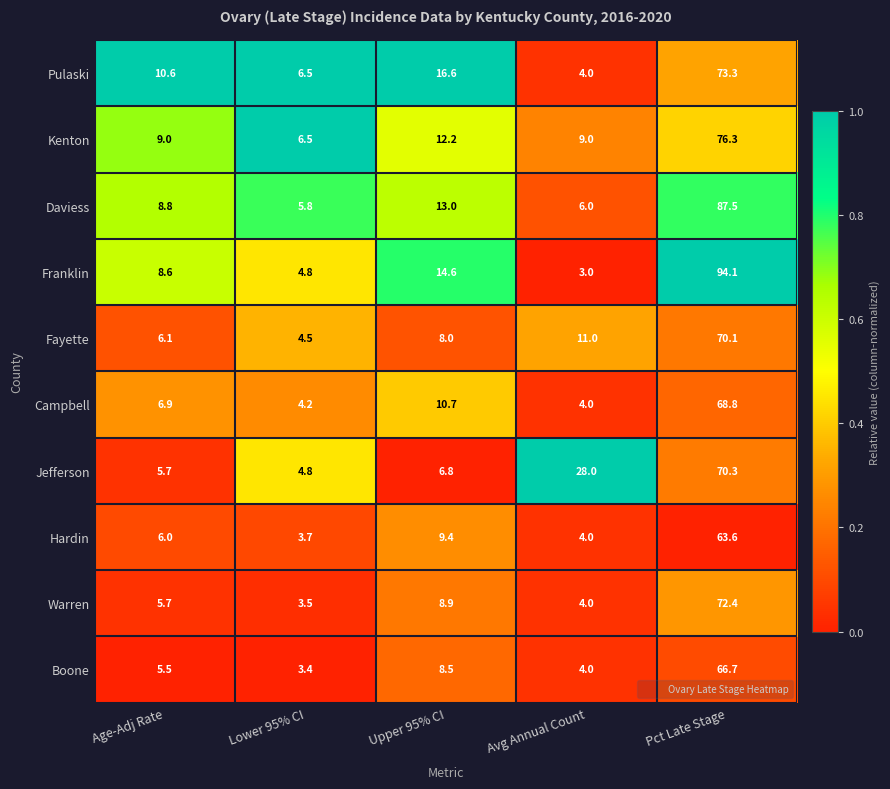

How many categories are shown in the chart?

5